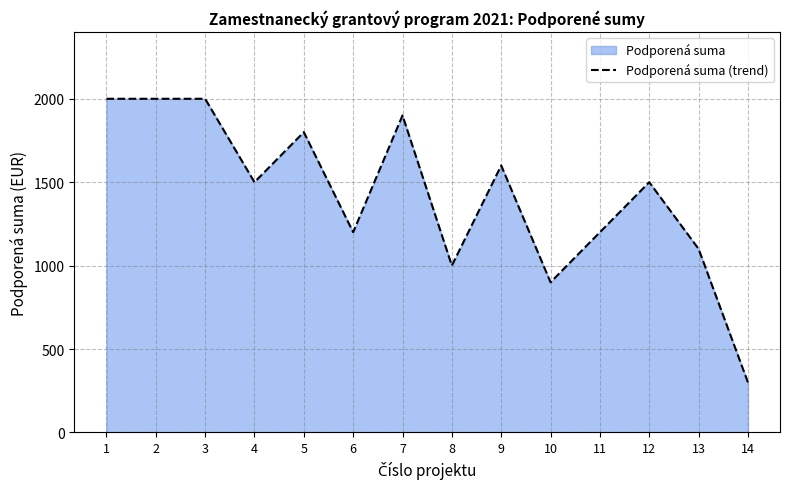

Between 12 and 11, which is larger?

12